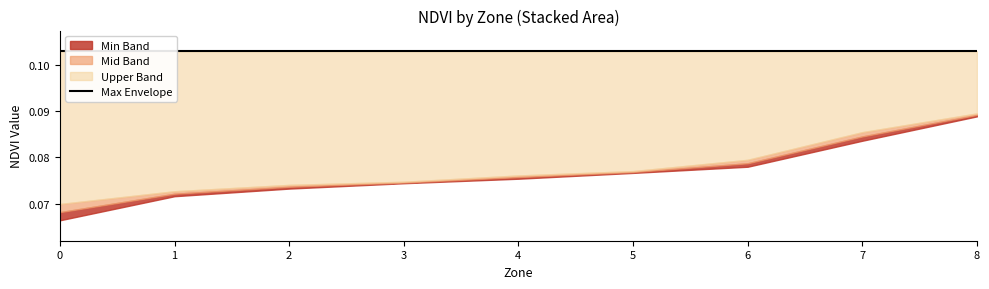

What is the sum of the Mean NDVI values at 2 and 3?

0.1